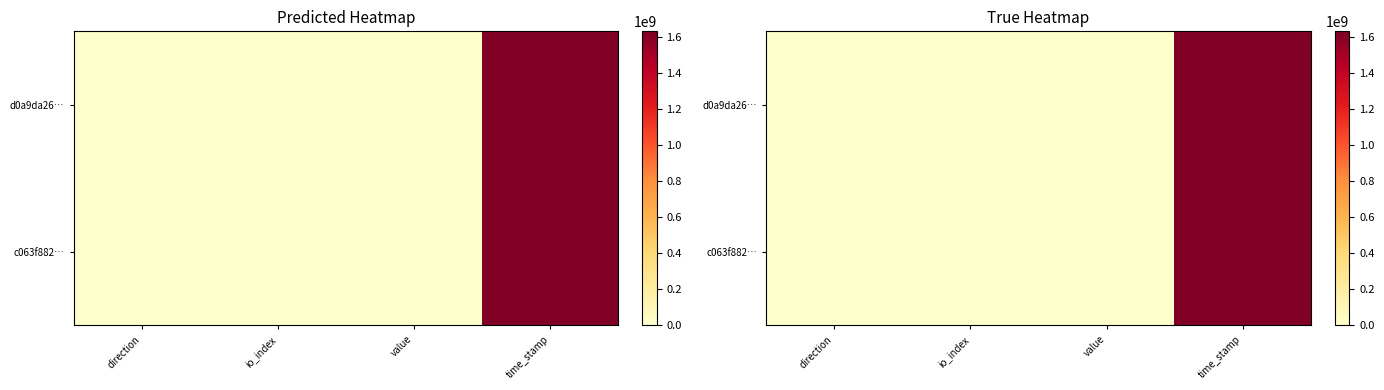

Which label corresponds to the largest value in the chart?

time_stamp